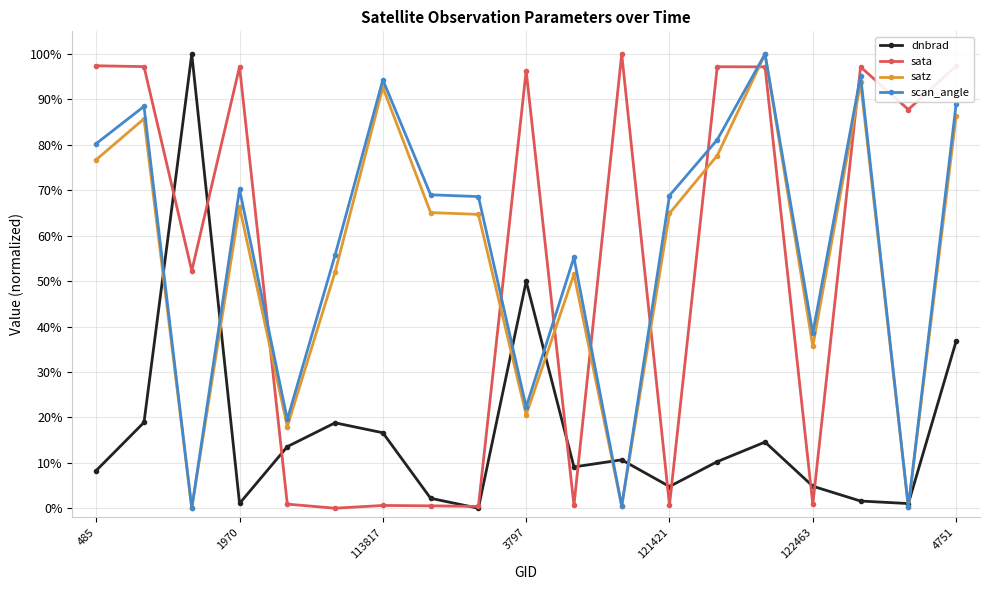

What is the value of the sata point at the 18th from the left?

87.8